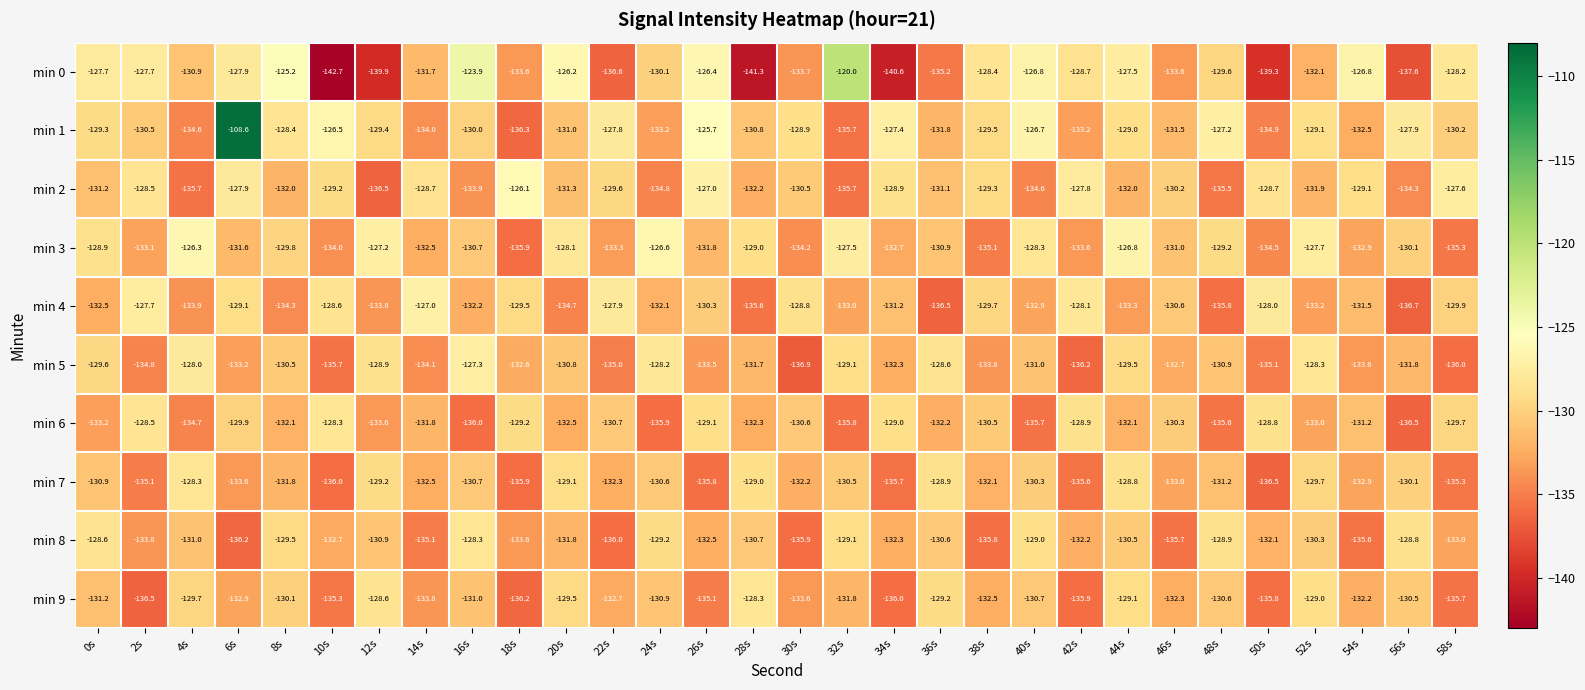

Where does the min 2 series first go above -130?

2s